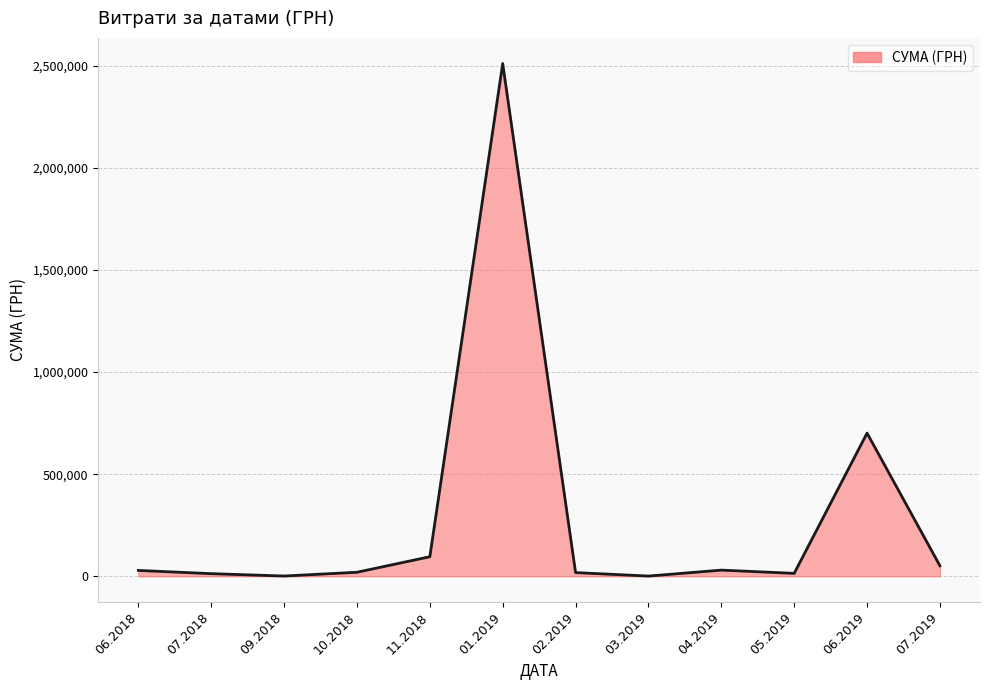

What is the difference between the maximum and minimum values?

2509194.9